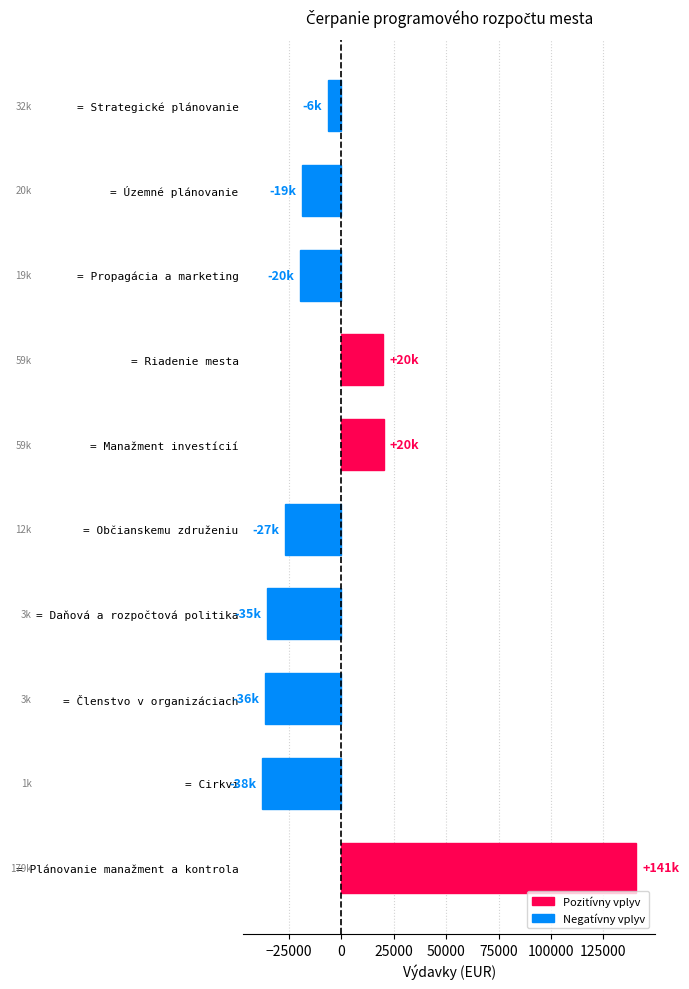

How many bars are there in total?

10